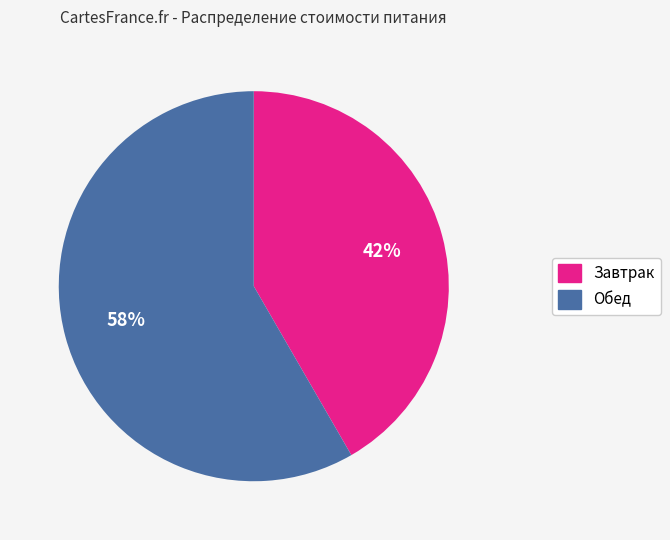

Approximately how many times larger is the value at Обед compared to Завтрак?

1.4